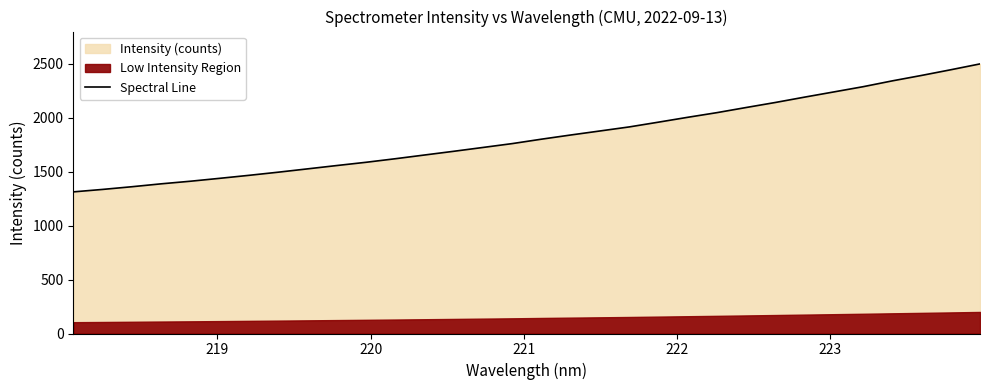

What is the lowest value of the Spectral Line series?

1312.6